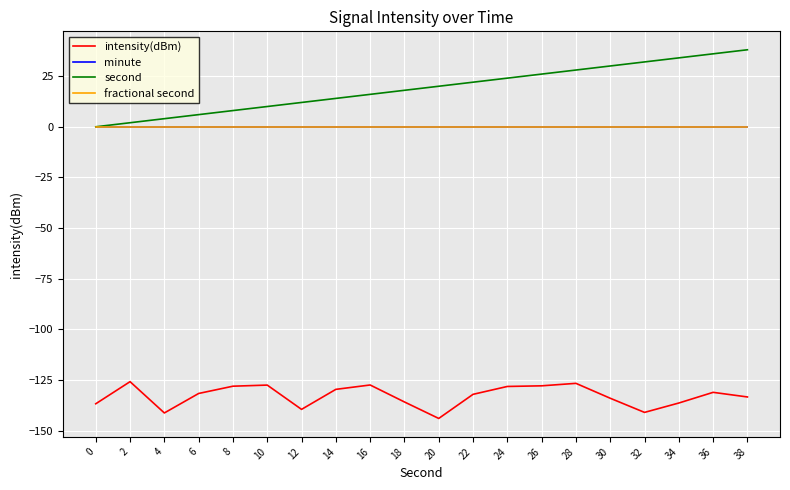

Where does the second series first go above 20?

22